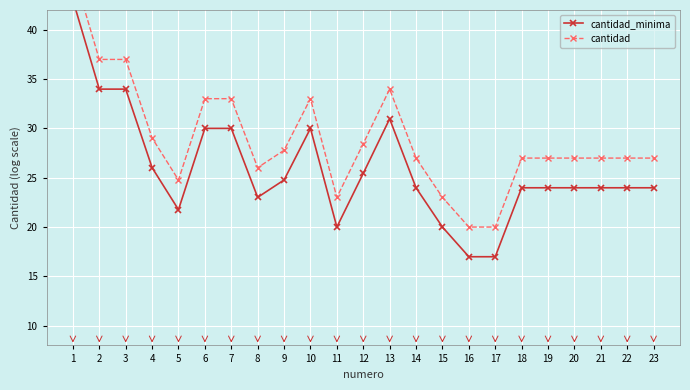

Which category has the highest value in the cantidad series?

1